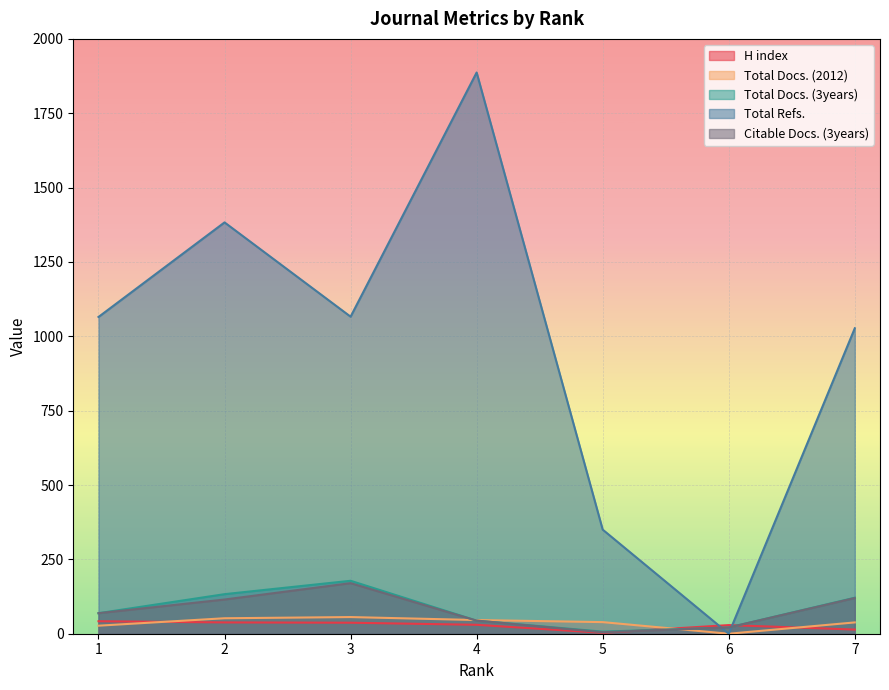

Which category has the lowest value in the Total Docs. (2012) series?

6